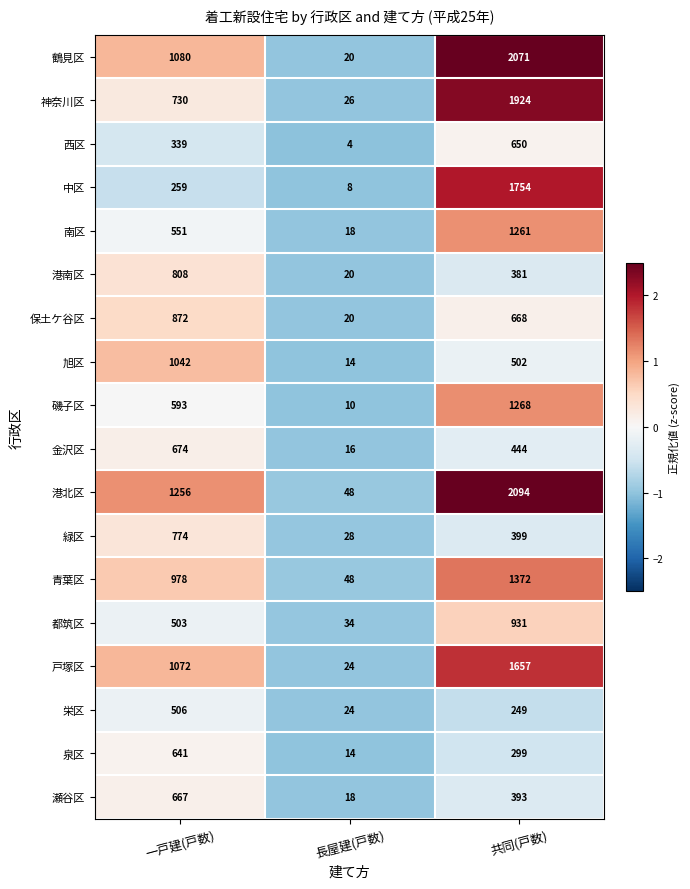

The 瀬谷区 series shows 667 at 一戸建(戸数). True or false?

True